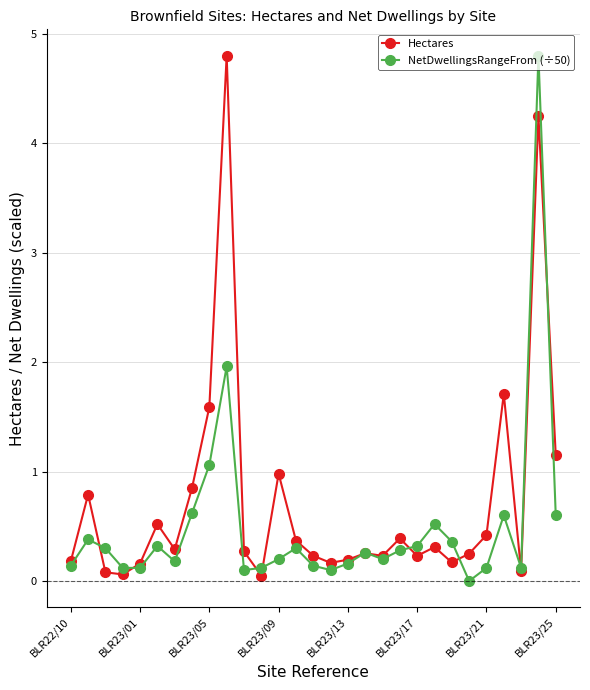

Which series has the largest total across all categories?

Hectares